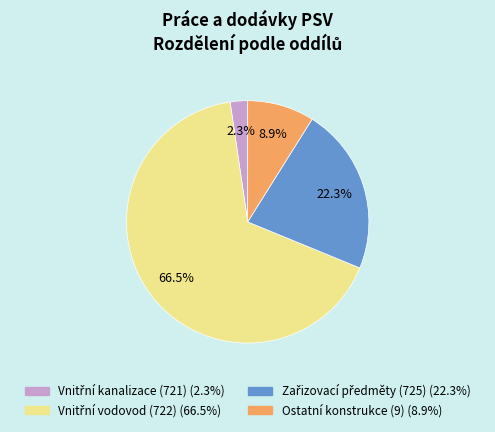

Is there a majority slice in this chart?

Yes